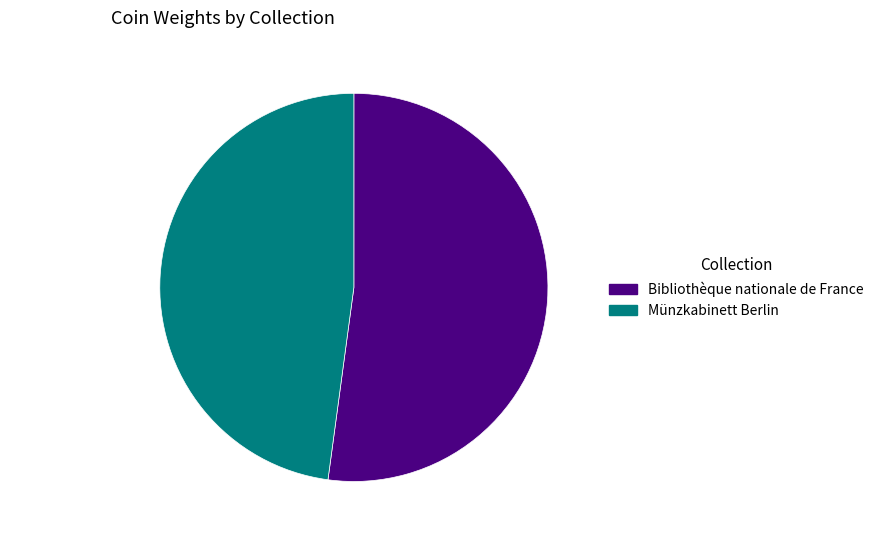

Does any single category account for the majority?

Yes